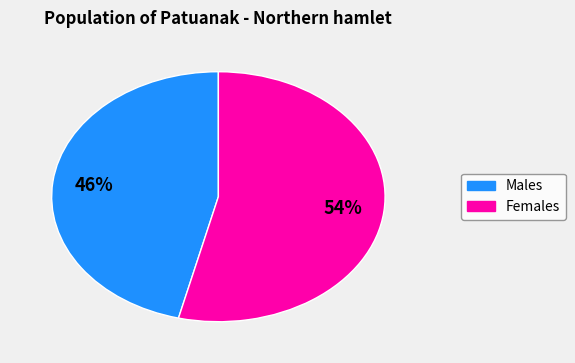

To the nearest percent, what is the average slice percentage?

50%